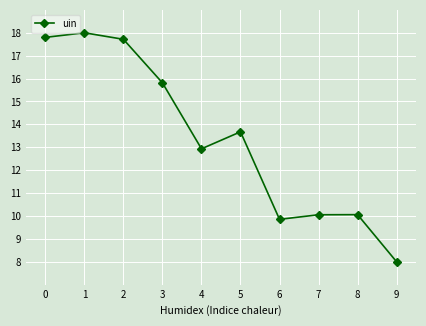

How many lines are shown in the chart?

1